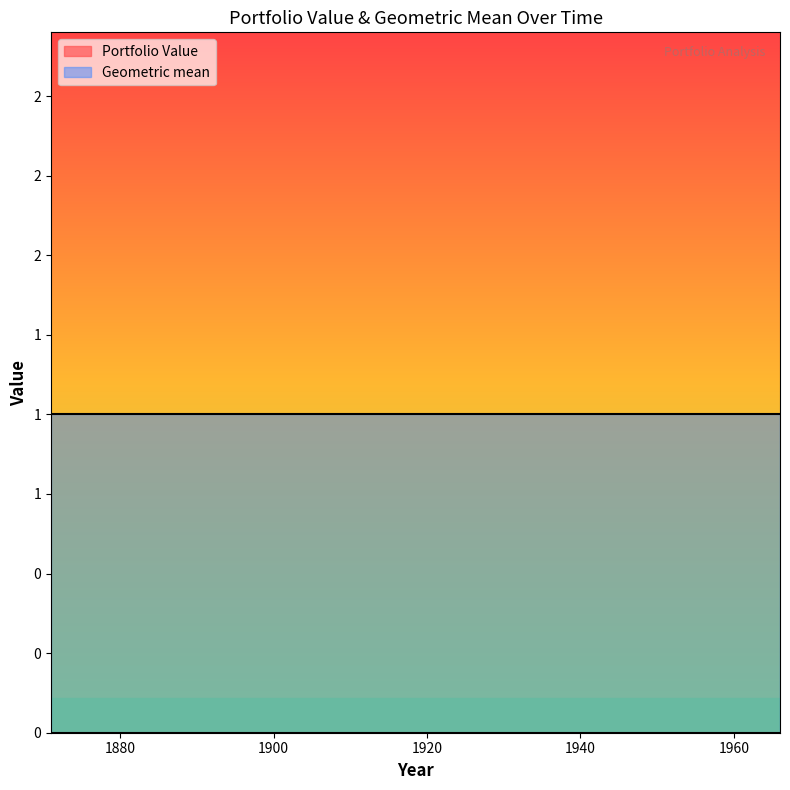

Is the value of Portfolio Value at 1951 greater than the value of Geometric mean at 1931?

No